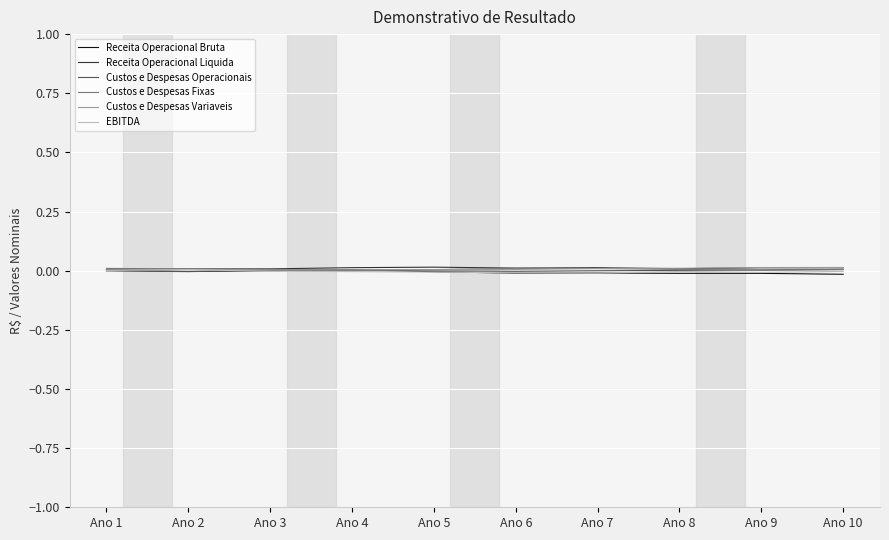

True or false: EBITDA has a value of -0.0 at Ano 9.

True